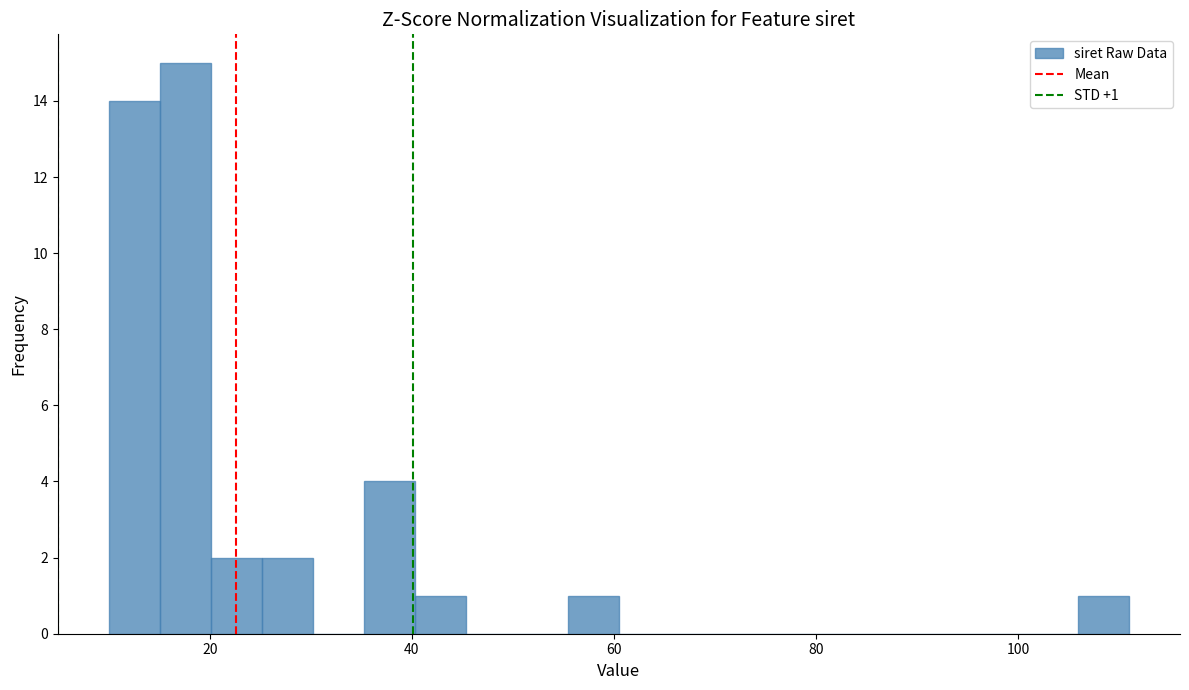

Around what value on the x-axis is the tallest bar? Give the approximate position of its centre, as read against the axis.

18